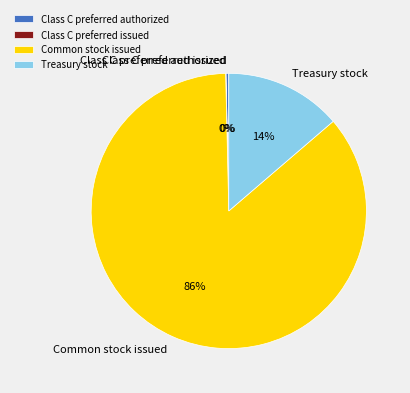

To the nearest percent, what is the difference between the largest and smallest slice percentages?

86%